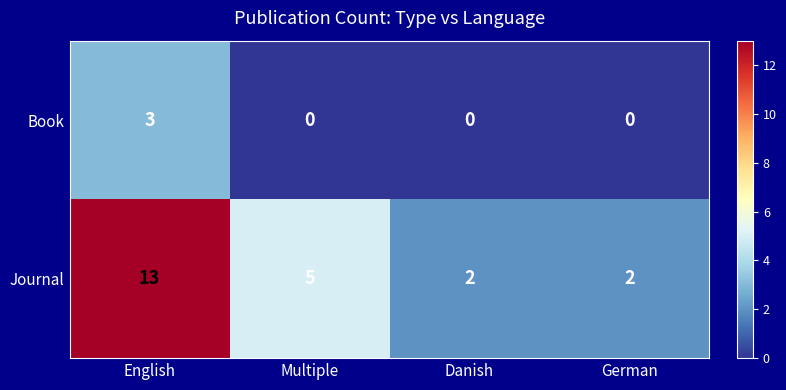

Which series has the largest range (max minus min)?

Journal